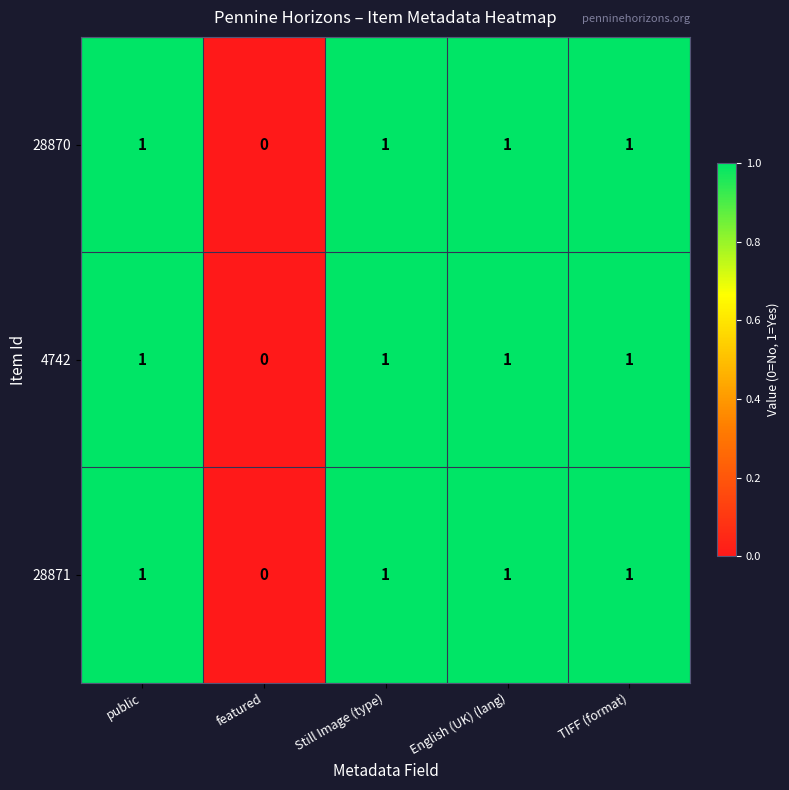

What is the total value across all series at TIFF (format)?

3